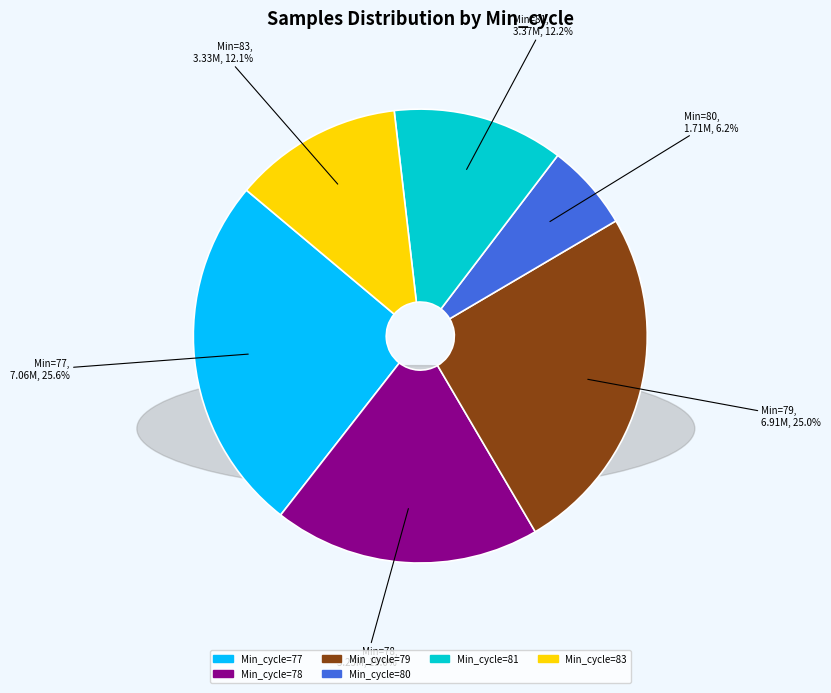

Is the sum of Min_cycle=81 and Min_cycle=78 greater than half?

No